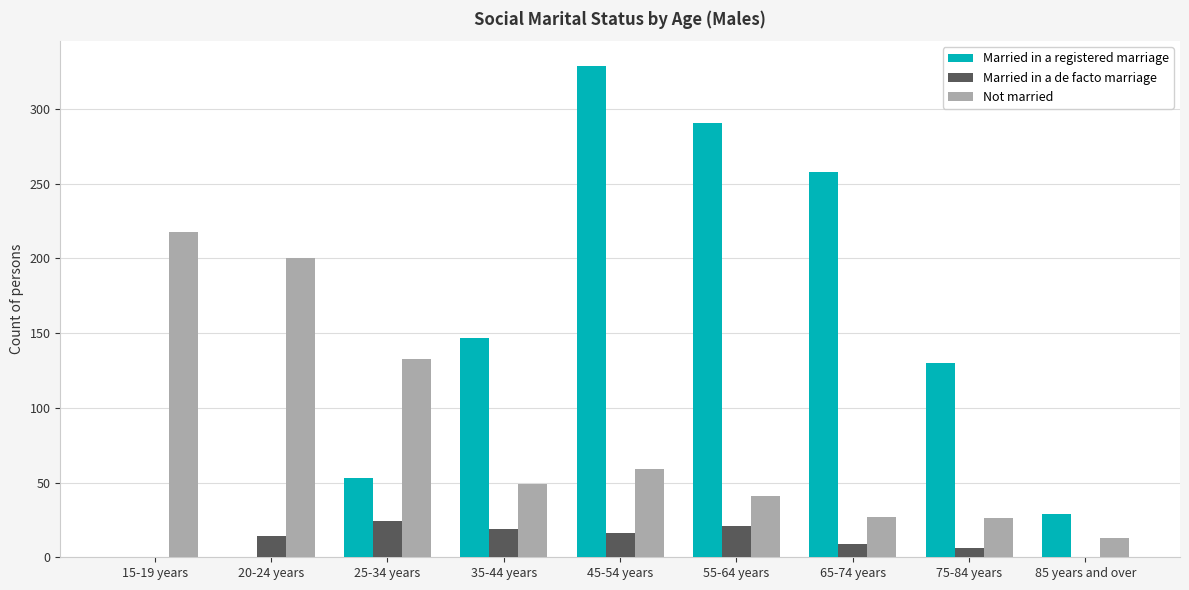

At which category is the sum across all series the highest?

45-54 years